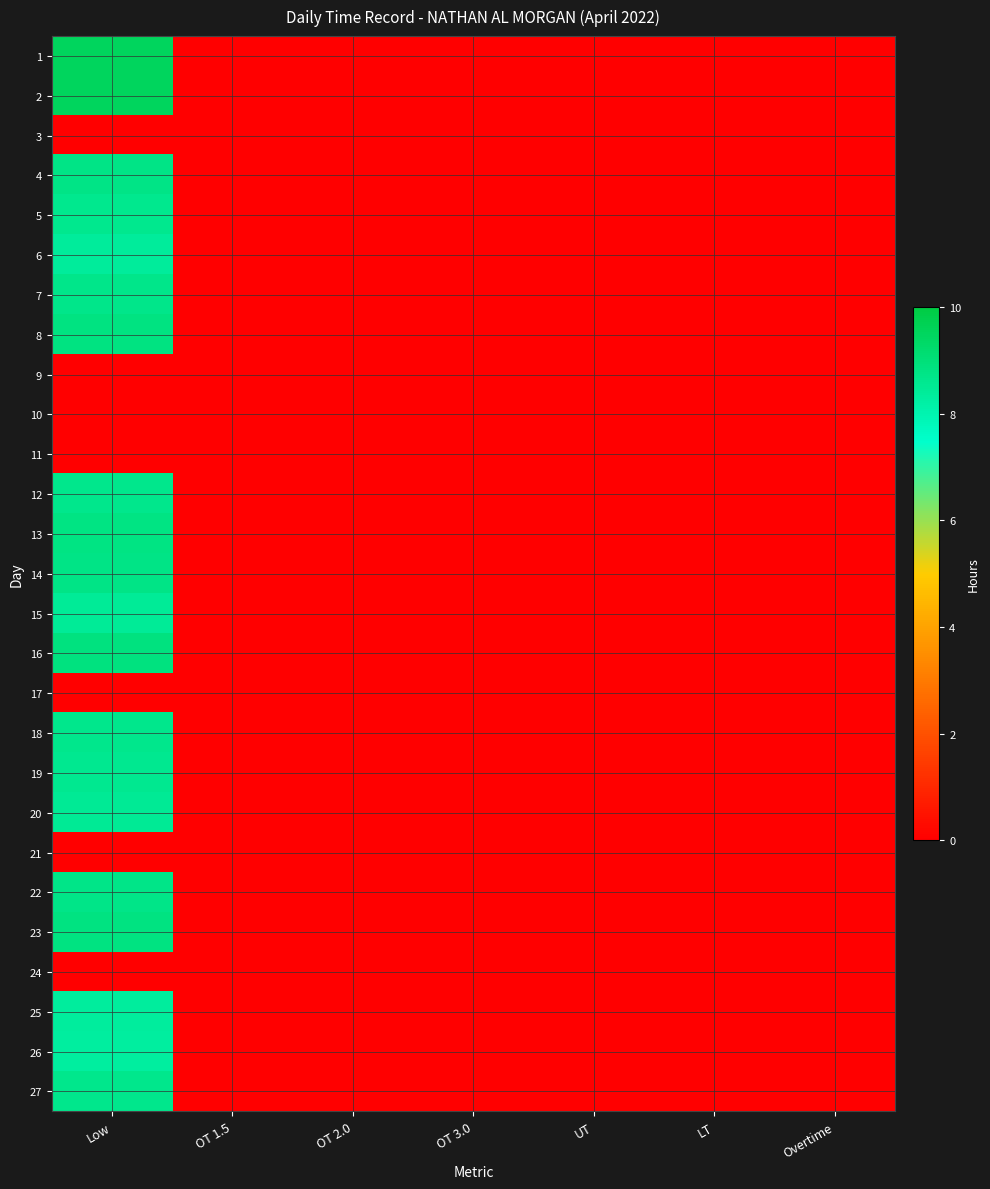

Which category has the lowest value across all series?

OT 1.5